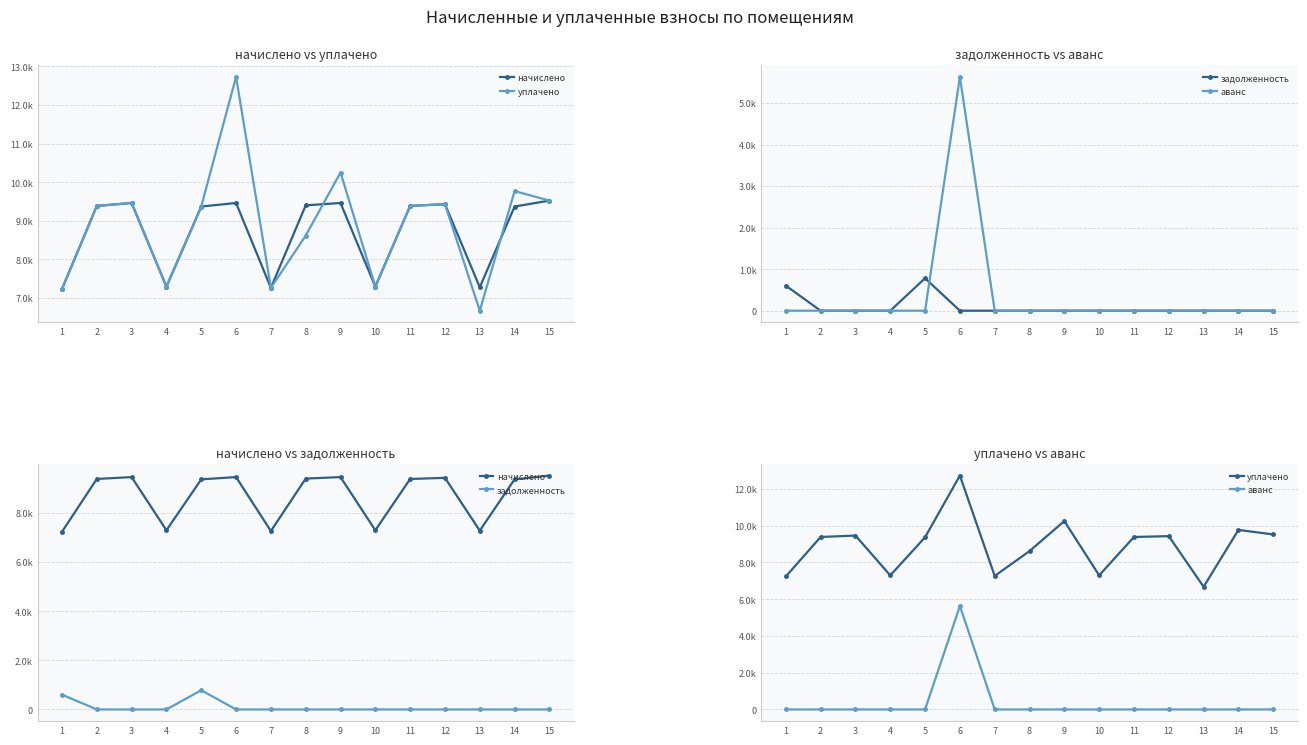

The value of задолженность at 15 is -505.5. True or false?

False